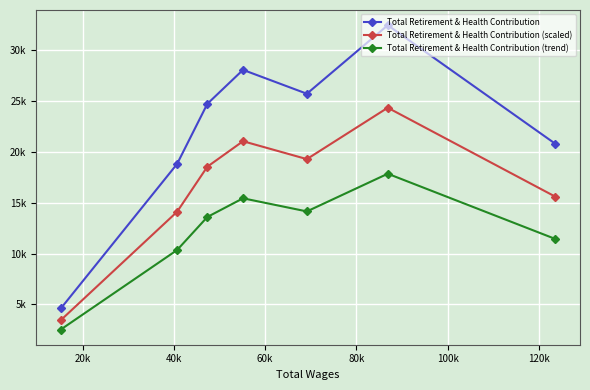

What is the difference between the second highest and second lowest values in the Total Retirement & Health Contribution (trend) series?

5087.0